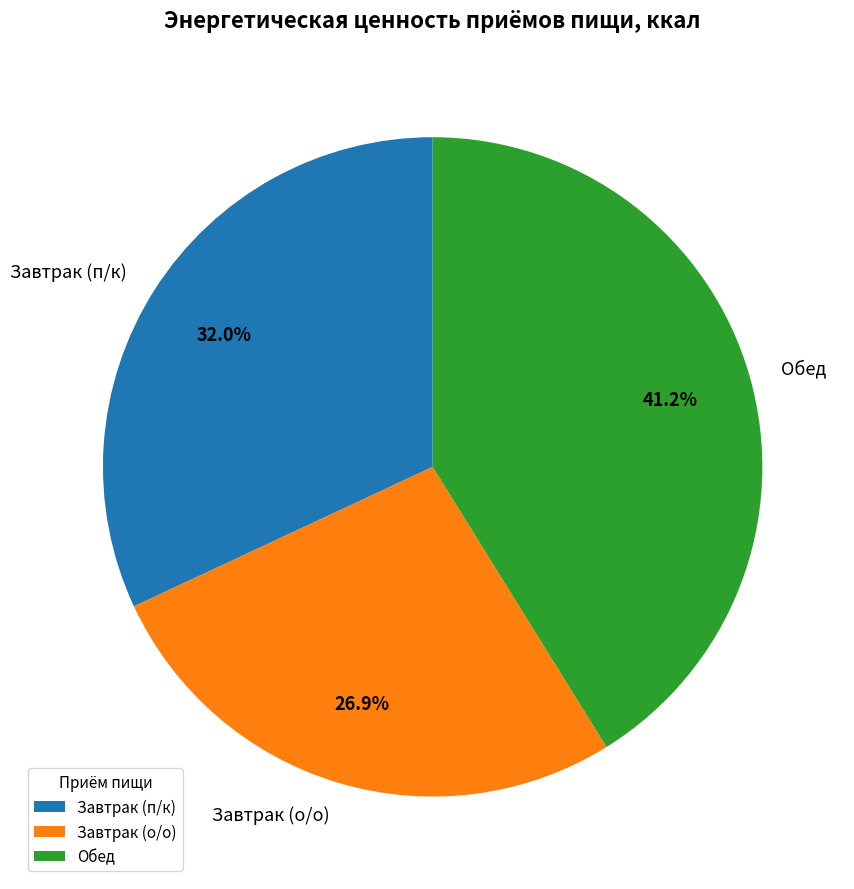

Which category has the biggest portion of the pie?

Обед